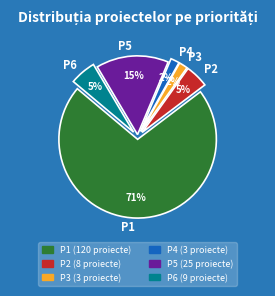

Does any single category account for the majority?

Yes